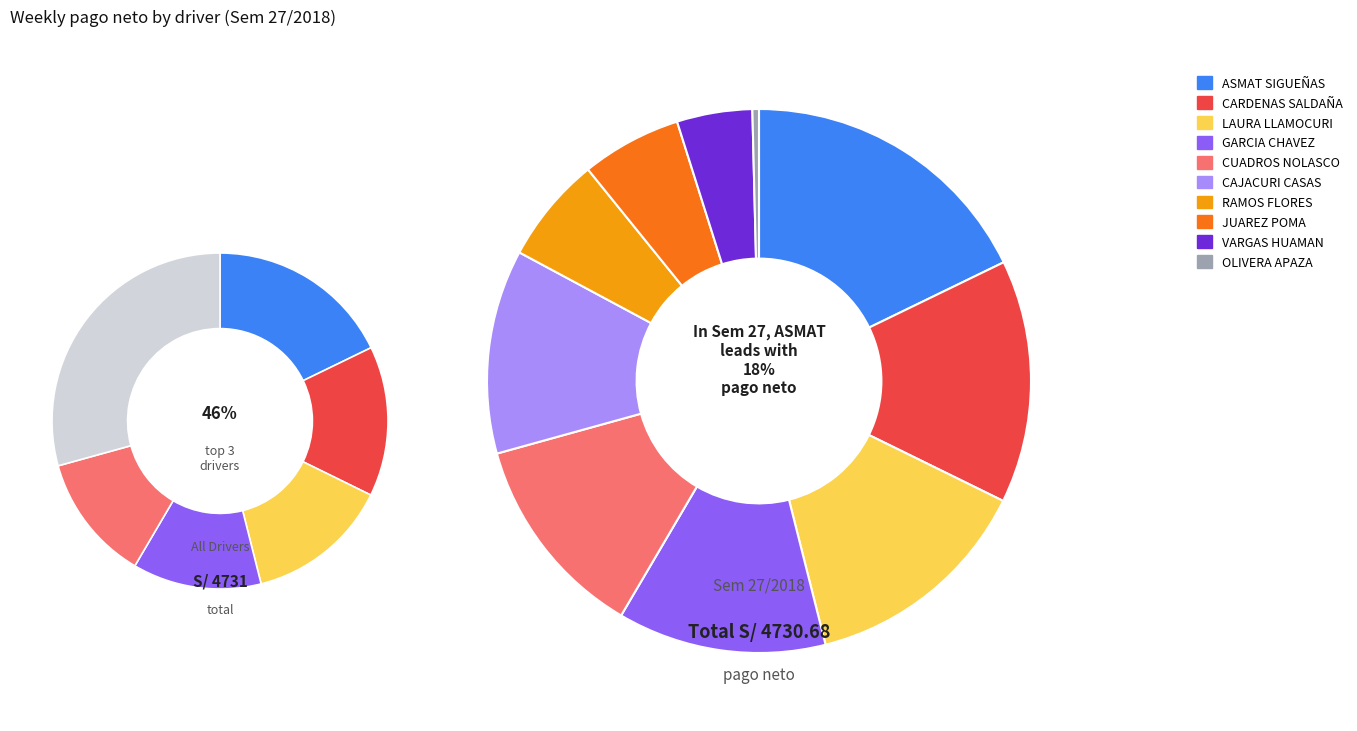

To the nearest percent, what is the combined percentage of GARCIA CHAVEZ FRODIN RONNE and JUAREZ POMA OCTAVIO?

18%